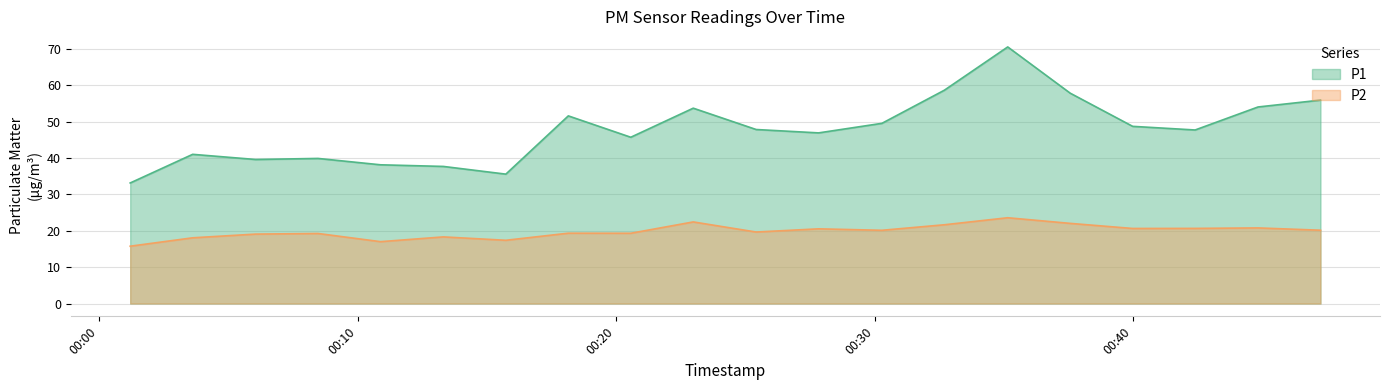

Is the value of P1 at 2023-01-20T00:18:09 greater than the value of P2 at 2023-01-20T00:32:42?

Yes